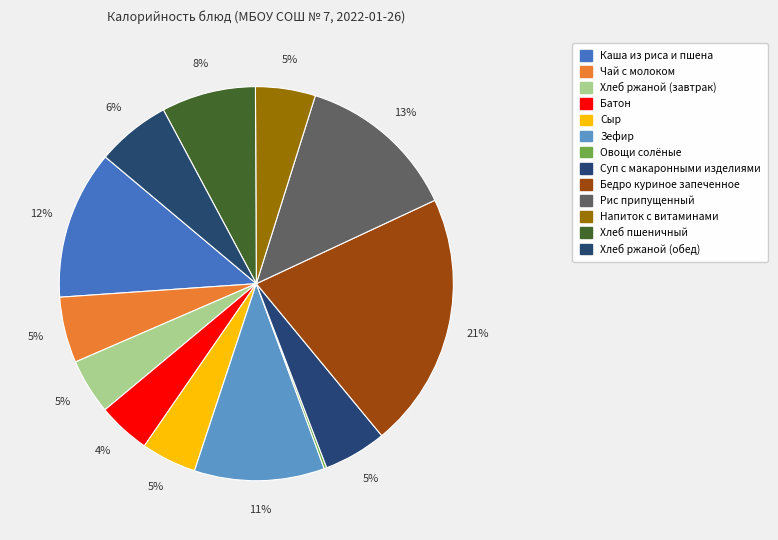

Which slice is the smallest?

Овощи солёные